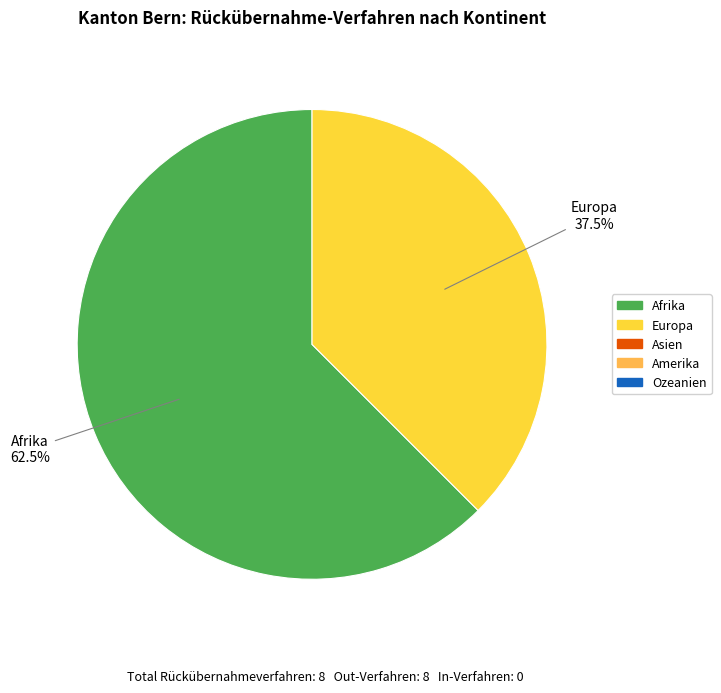

Is there any slice that represents more than half of the pie?

Yes